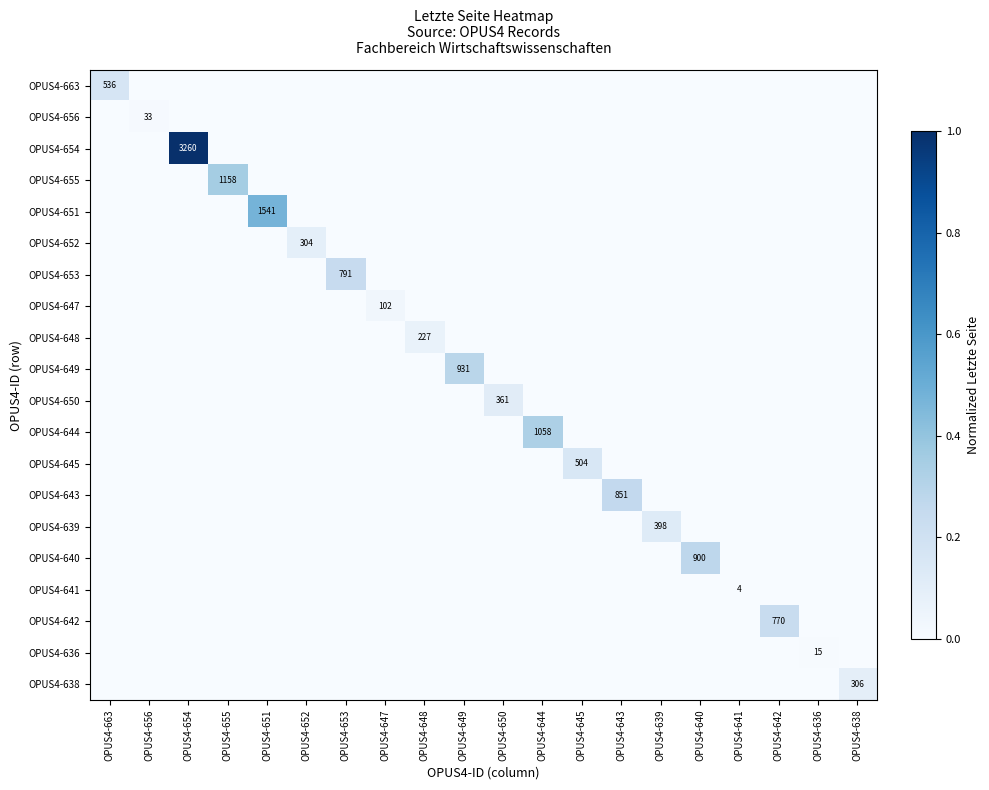

What is the difference between the maximum and minimum values in the OPUS4-644 series?

0.3